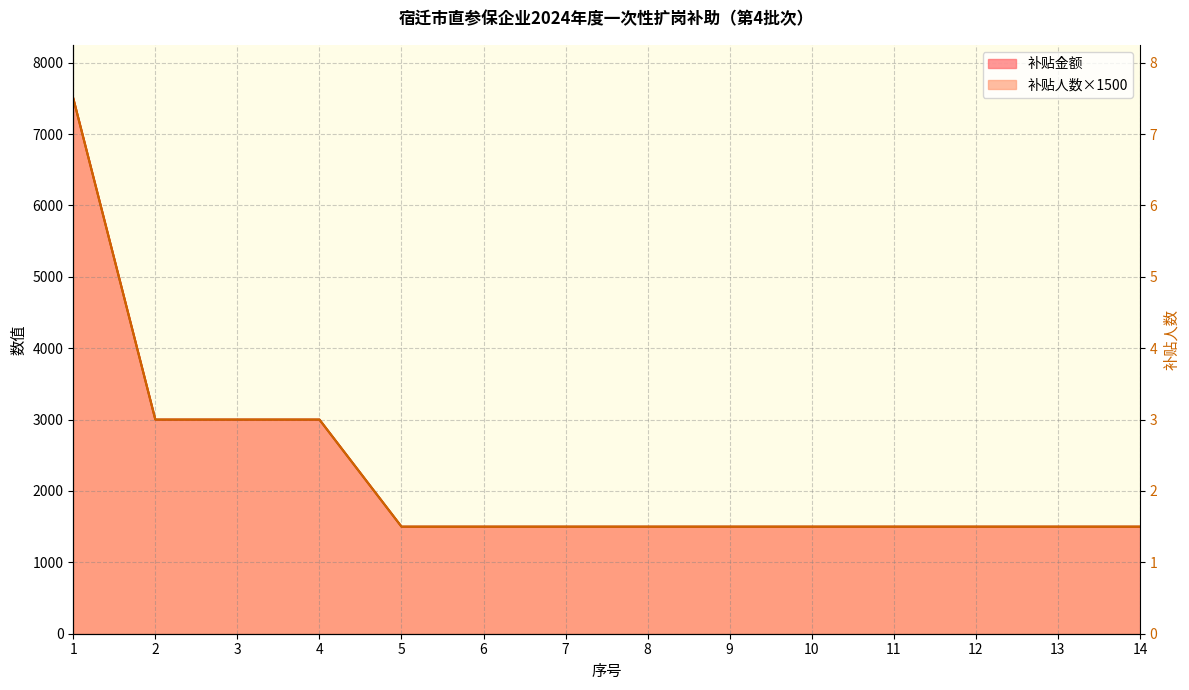

What is the minimum value for 补贴人数?

1500